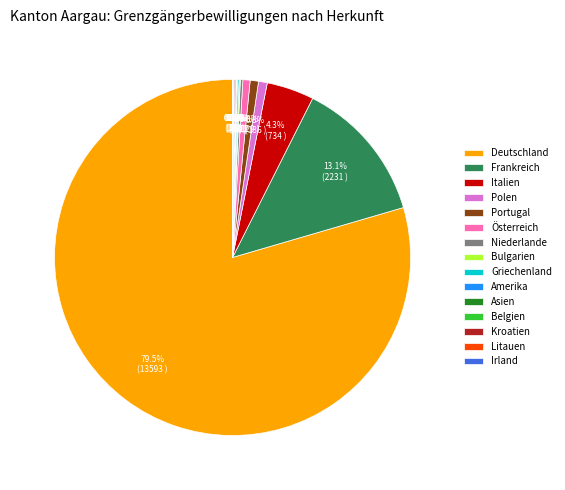

To the nearest percent, what is the average slice percentage?

7%